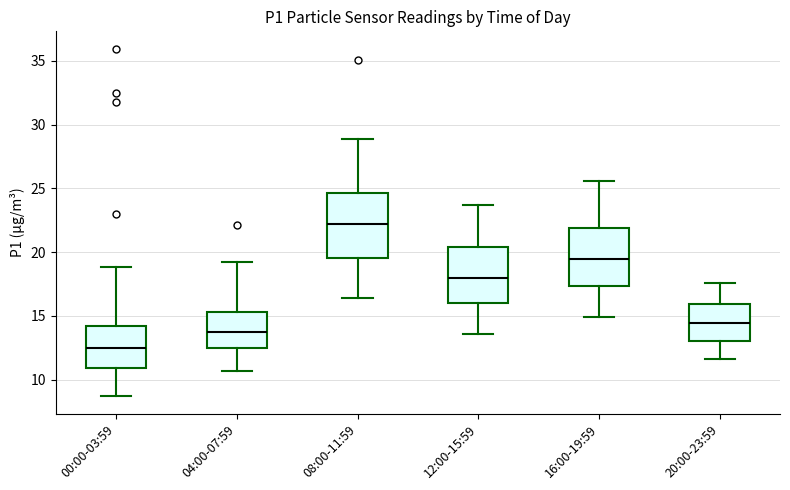

Reading left to right, transcribe this box plot: for each box, give where its median line is, the range the box spans, and where its two whiskers end, as read against the y-axis. The values are not printed on the chart, so give them approximately, as read against the axis.

00:00-03:59: median 12.5, box 11.0 to 14.0, whiskers 8.5 to 19.0
04:00-07:59: median 14.0, box 12.5 to 15.5, whiskers 10.5 to 19.0
08:00-11:59: median 22.0, box 19.5 to 24.5, whiskers 16.5 to 29.0
12:00-15:59: median 18.0, box 16.0 to 20.5, whiskers 13.5 to 23.5
16:00-19:59: median 19.5, box 17.5 to 22.0, whiskers 15.0 to 25.5
20:00-23:59: median 14.5, box 13.0 to 16.0, whiskers 11.5 to 17.5